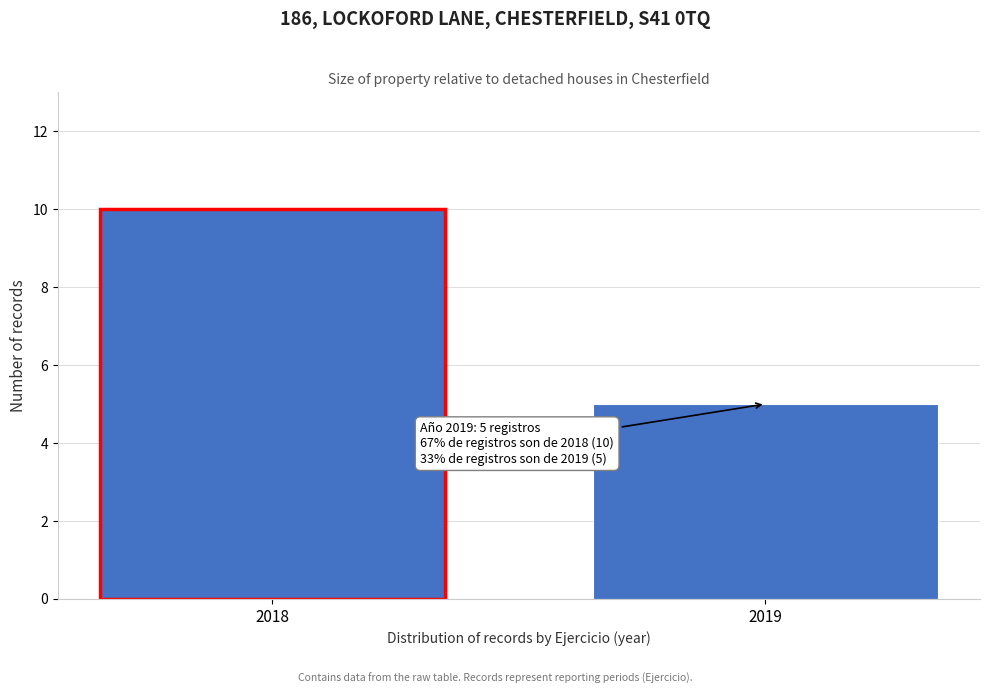

Reading left to right, extract all data points from this chart.

2018=10	2019=5